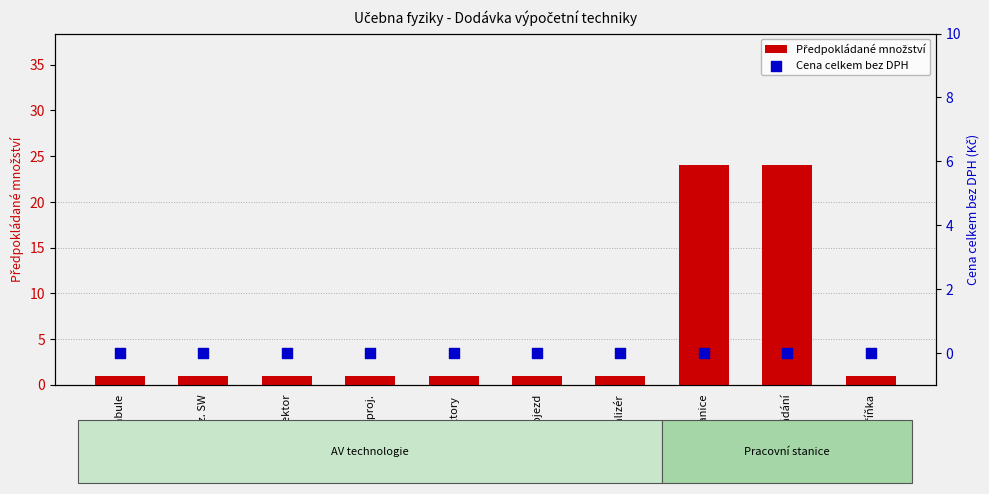

Which series has the widest spread of Y values?

Předpokládané množství